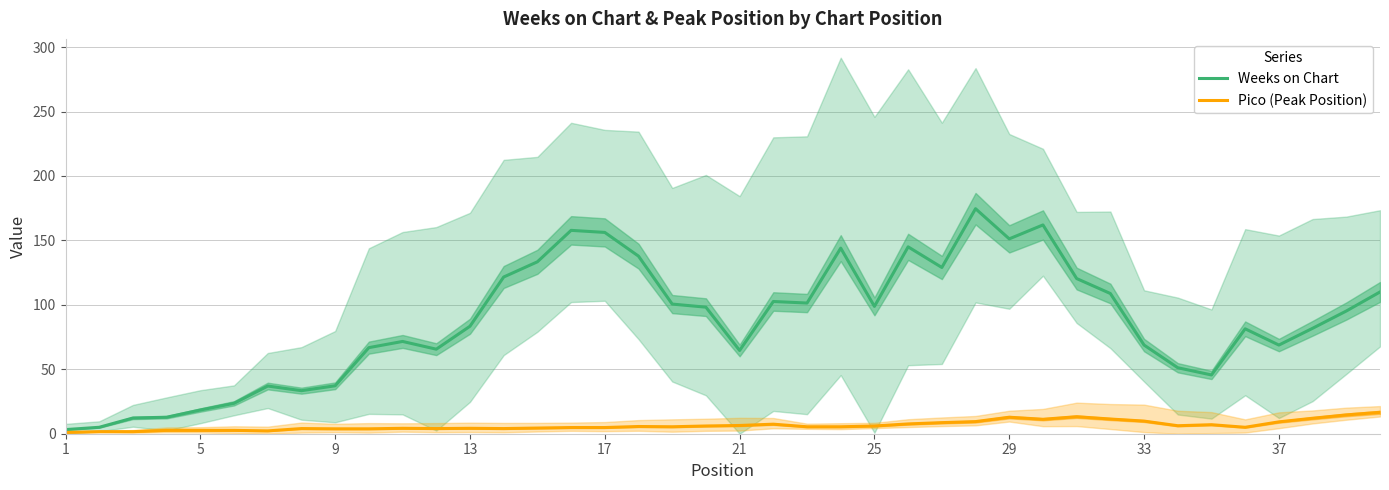

What are all the series names shown in the legend?

Weeks on Chart, Pico (Peak Position)